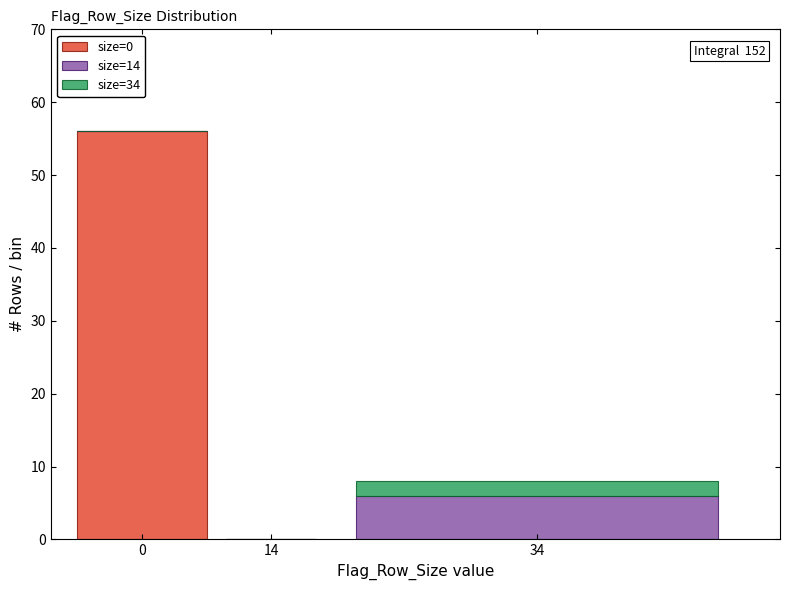

Reading left to right, list the values for the size=0 series.

0=56	14=0	34=0